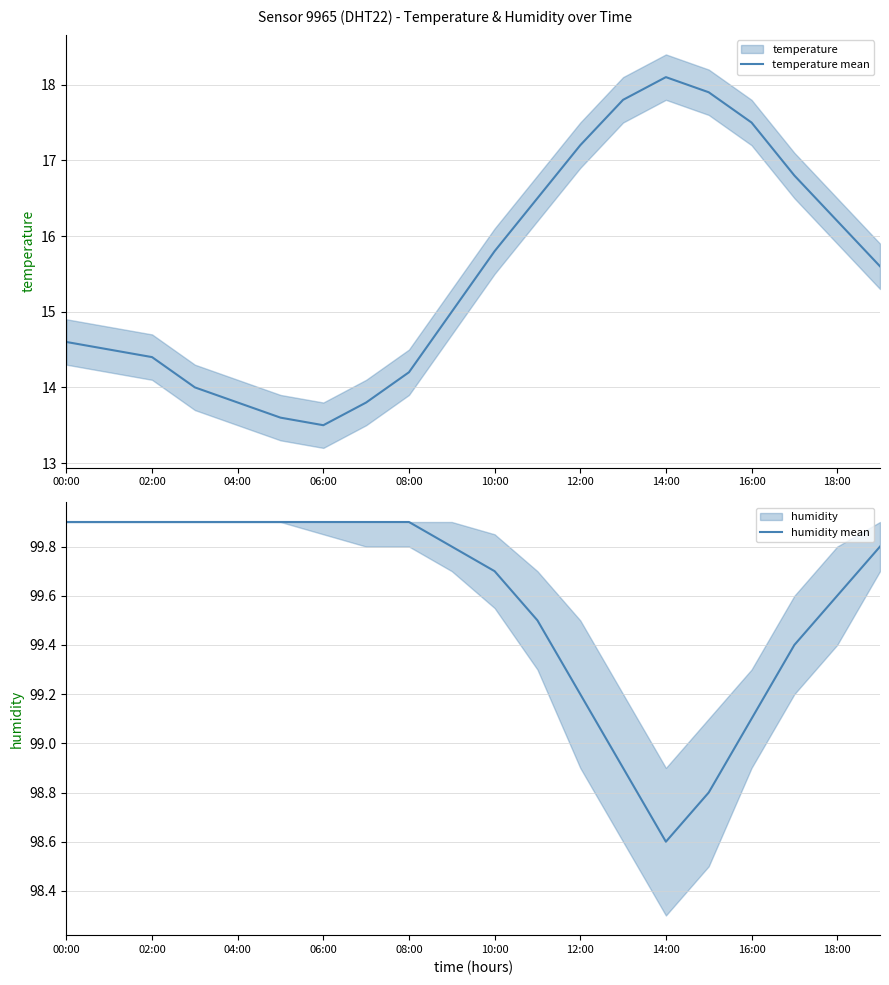

List the series in order of their overall mean, lowest first.

temperature mean, humidity mean